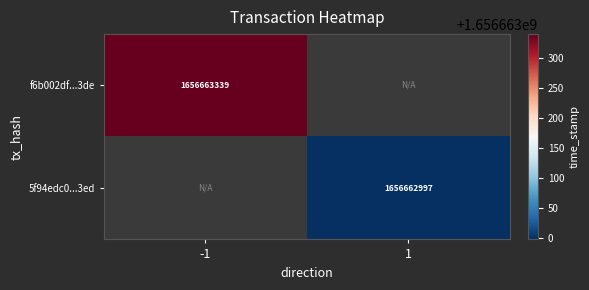

How many values in 5f94edc062fa324ffee360836872e702c9b53ed are above zero?

1